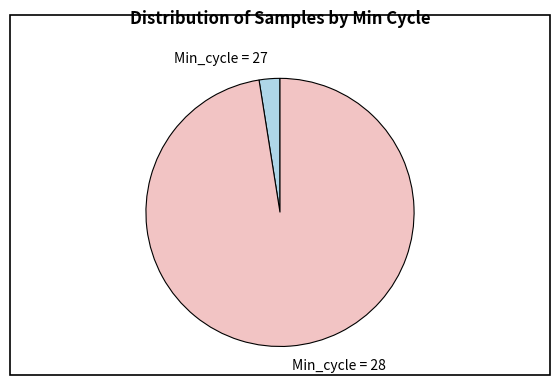

Rank the categories by value from lowest to highest.

Min_cycle = 27, Min_cycle = 28